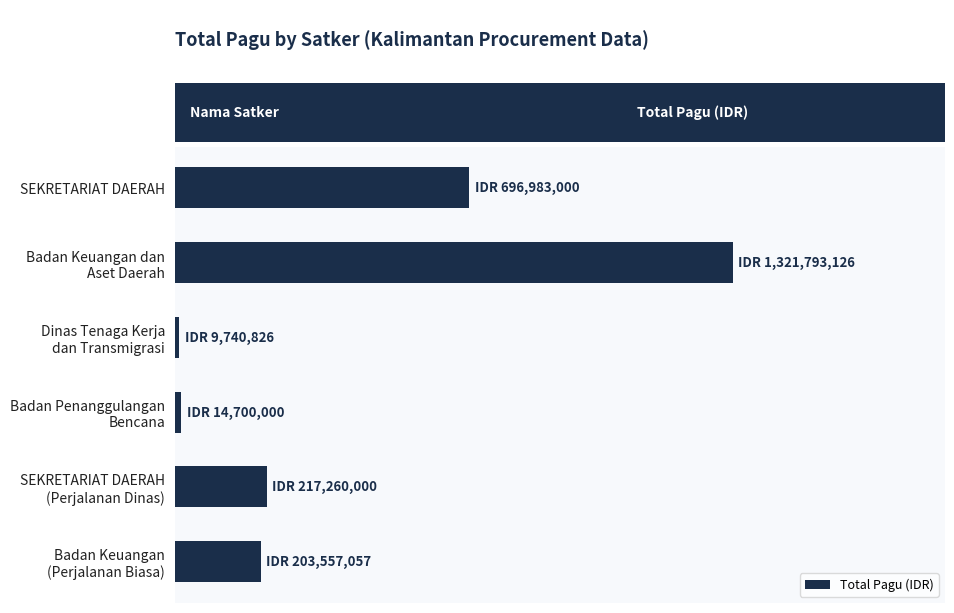

Are the bars horizontal?

Yes